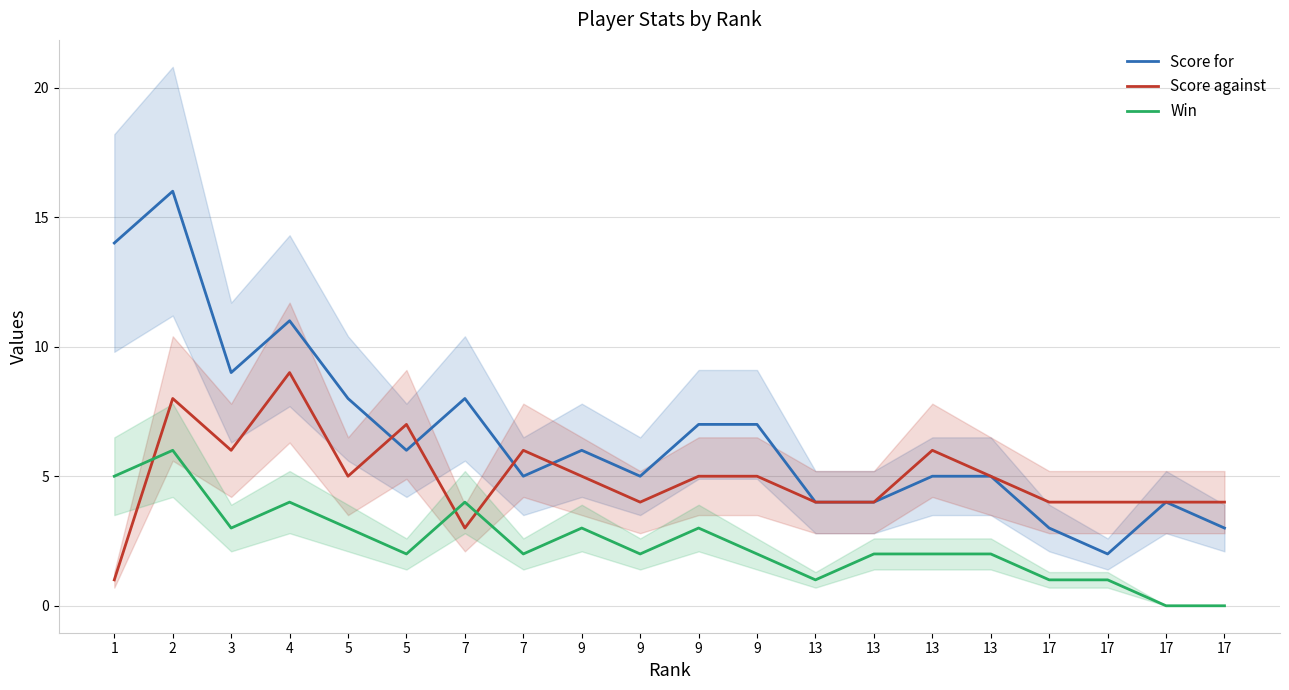

Which has a higher value, 7 or 9?

9